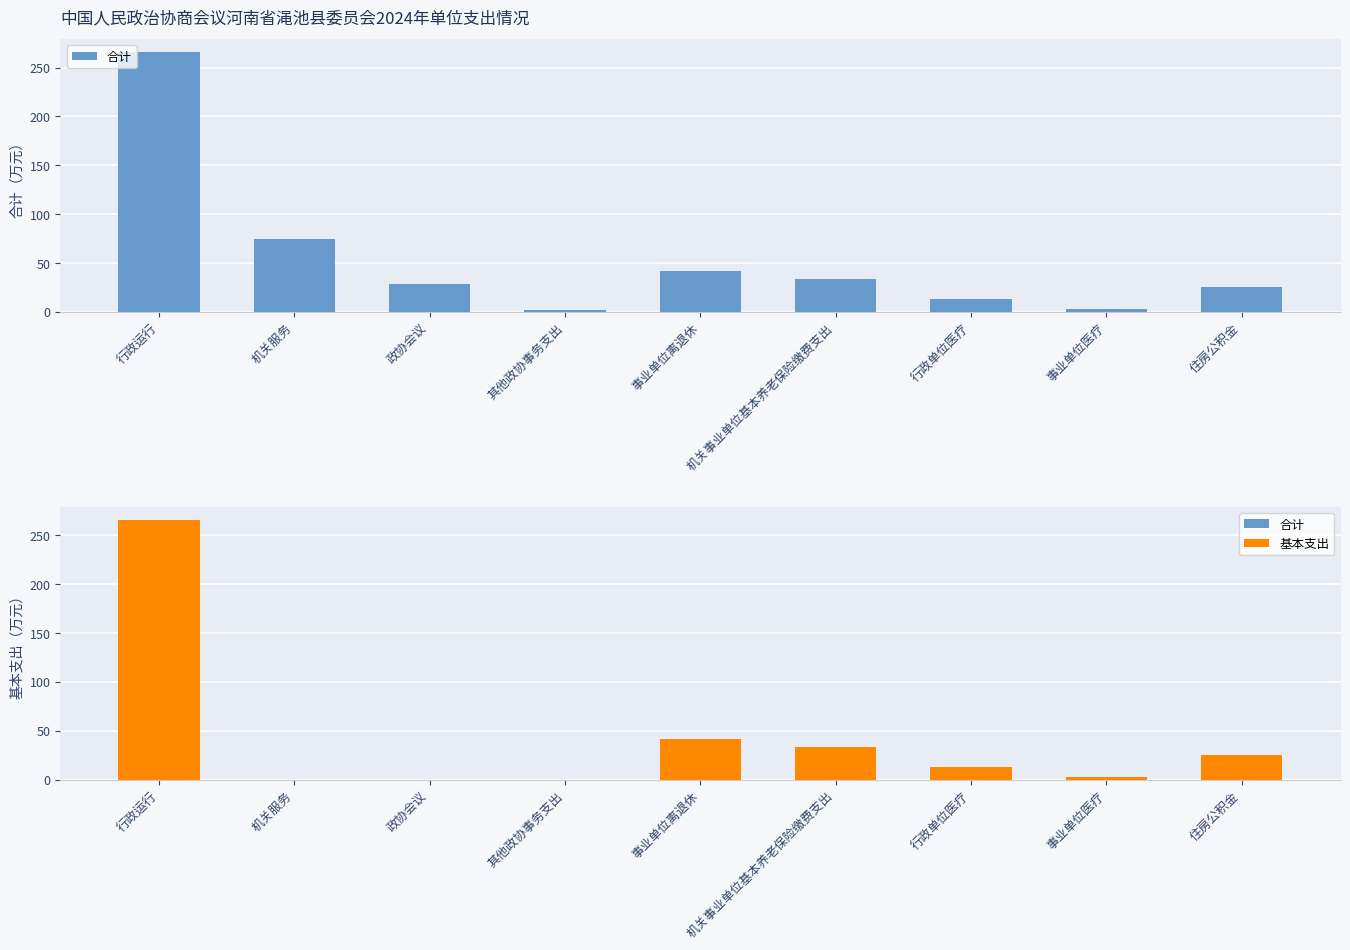

Reading left to right, list all the values displayed in this chart.

合计: 行政运行=265.8	机关服务=74.8	政协会议=28.0	其他政协事务支出=2.2	事业单位离退休=41.5	机关事业单位基本养老保险缴费支出=33.7	行政单位医疗=13.3	事业单位医疗=2.5	住房公积金=25.3
基本支出: 行政运行=265.8	机关服务=0.0	政协会议=0.0	其他政协事务支出=0.0	事业单位离退休=41.5	机关事业单位基本养老保险缴费支出=33.7	行政单位医疗=13.3	事业单位医疗=2.5	住房公积金=25.3